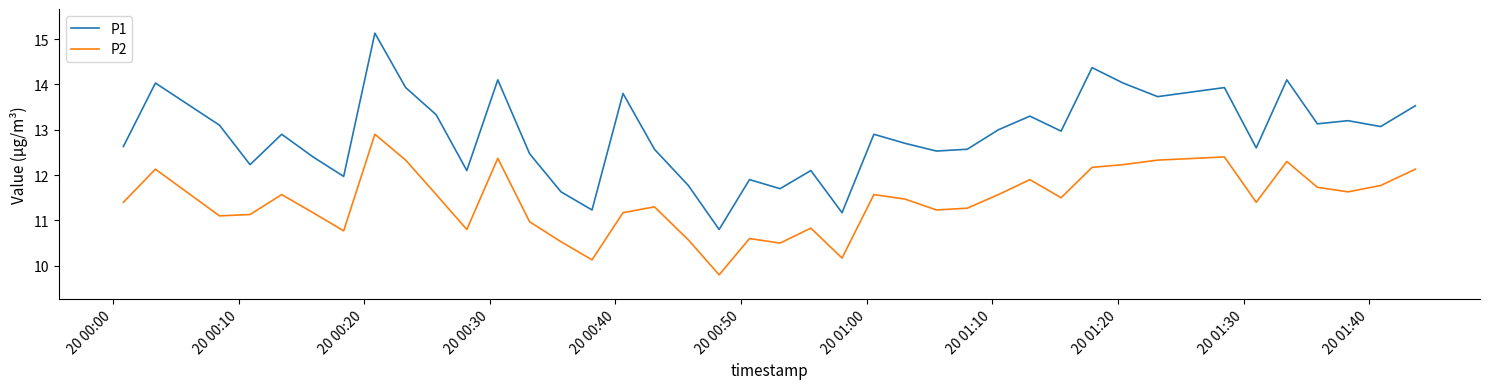

What is the highest value of the P2 series?

12.9